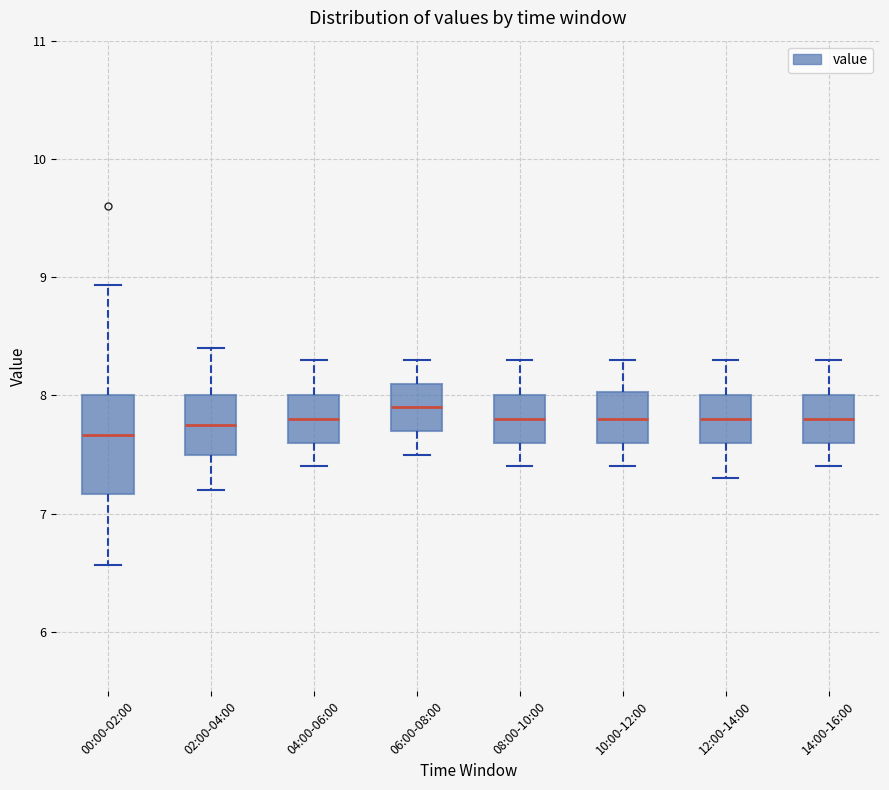

Reading left to right, read every box against the y-axis: the position of its median line, the range the box covers, and the ends of its whiskers. The values are not printed on the chart, so give them approximately, as read against the axis.

00:00-02:00: median 7.7, box 7.2 to 8.0, whiskers 6.6 to 8.9
02:00-04:00: median 7.8, box 7.5 to 8.0, whiskers 7.2 to 8.4
04:00-06:00: median 7.8, box 7.6 to 8.0, whiskers 7.4 to 8.3
06:00-08:00: median 7.9, box 7.7 to 8.1, whiskers 7.5 to 8.3
08:00-10:00: median 7.8, box 7.6 to 8.0, whiskers 7.4 to 8.3
10:00-12:00: median 7.8, box 7.6 to 8.0, whiskers 7.4 to 8.3
12:00-14:00: median 7.8, box 7.6 to 8.0, whiskers 7.3 to 8.3
14:00-16:00: median 7.8, box 7.6 to 8.0, whiskers 7.4 to 8.3